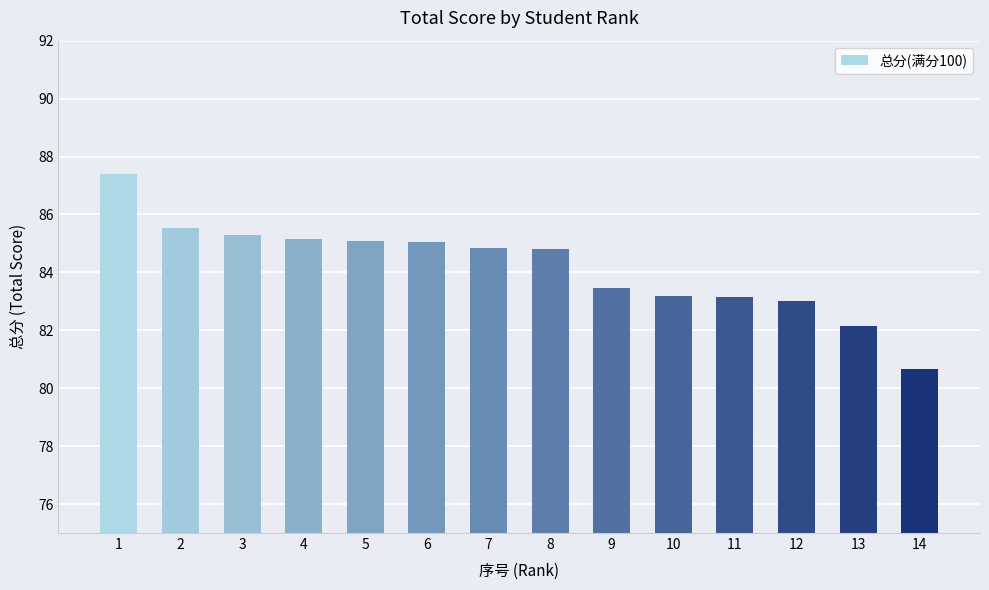

How many bars are there in total?

14